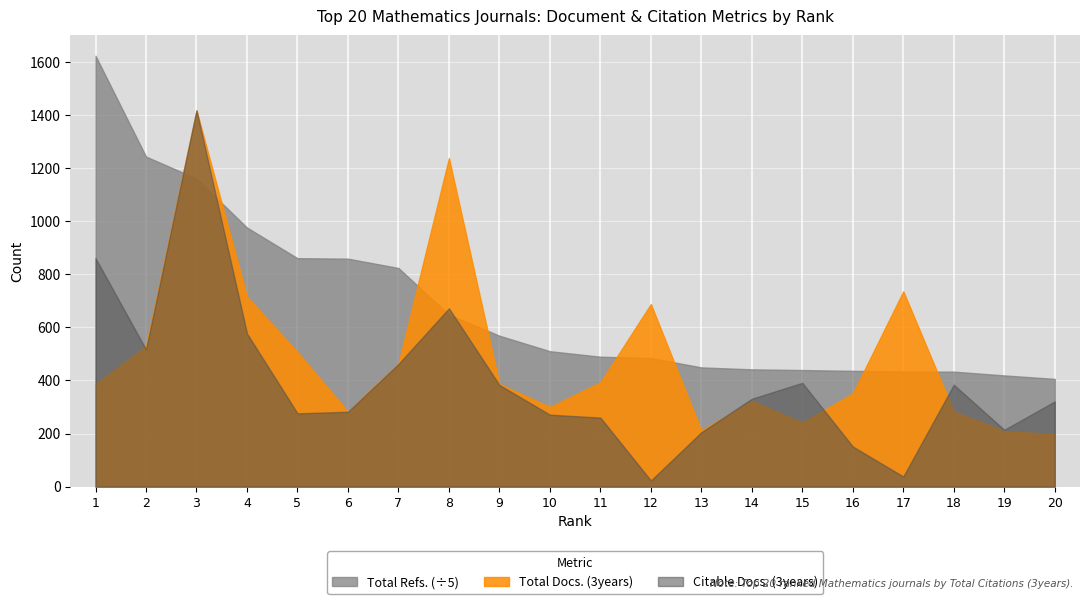

What is the smallest value displayed?

23